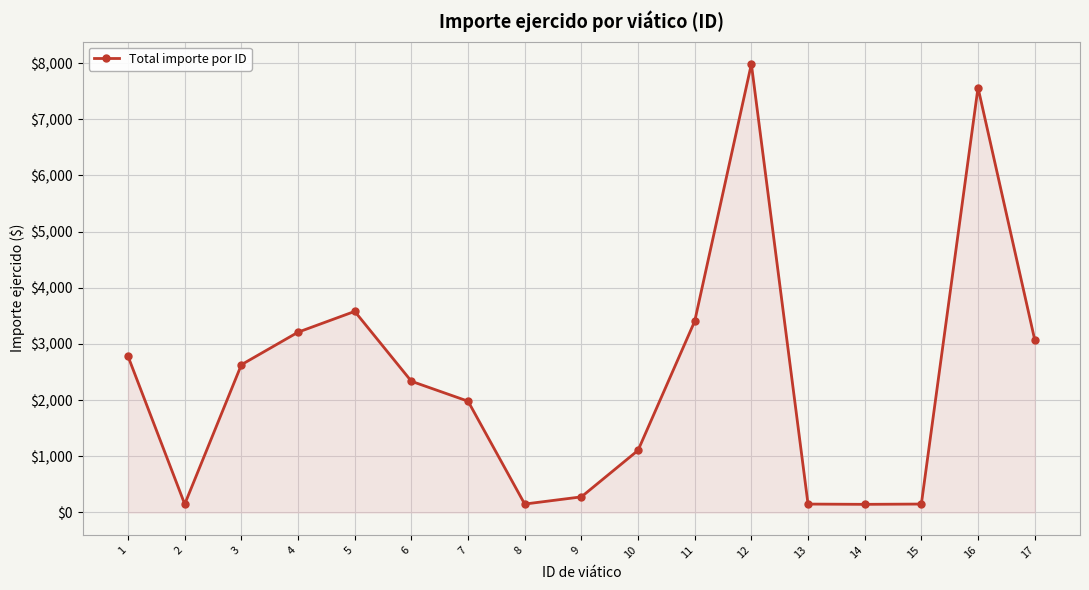

What is the value of the 16th point from the left?

7564.4